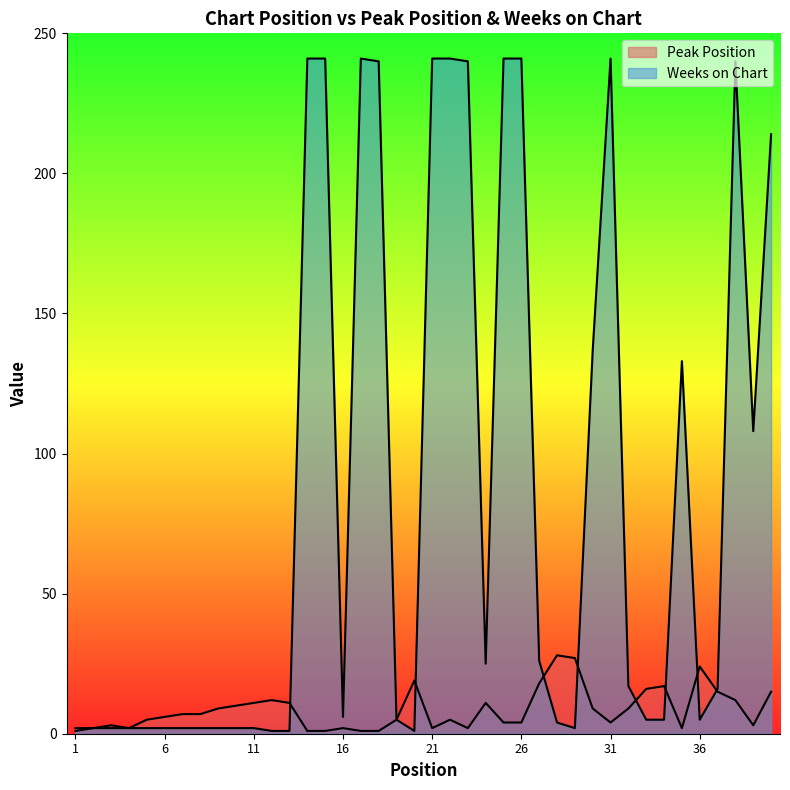

Between 20 and 31, which is larger?

20